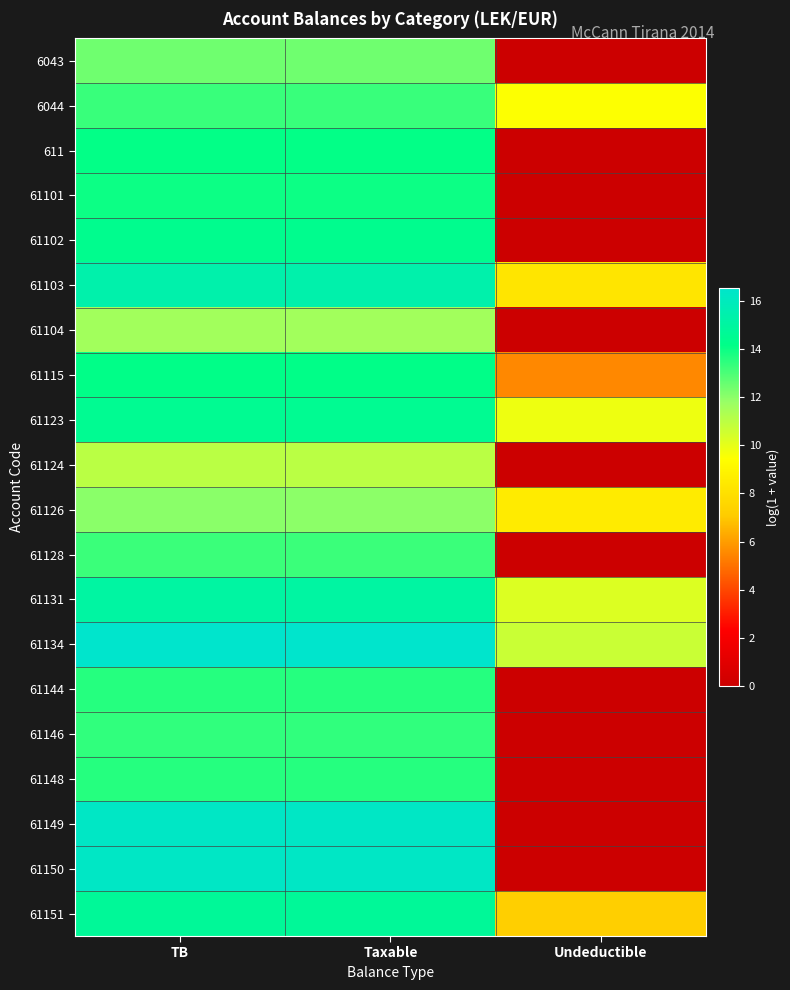

Count the number of data series in this chart.

20